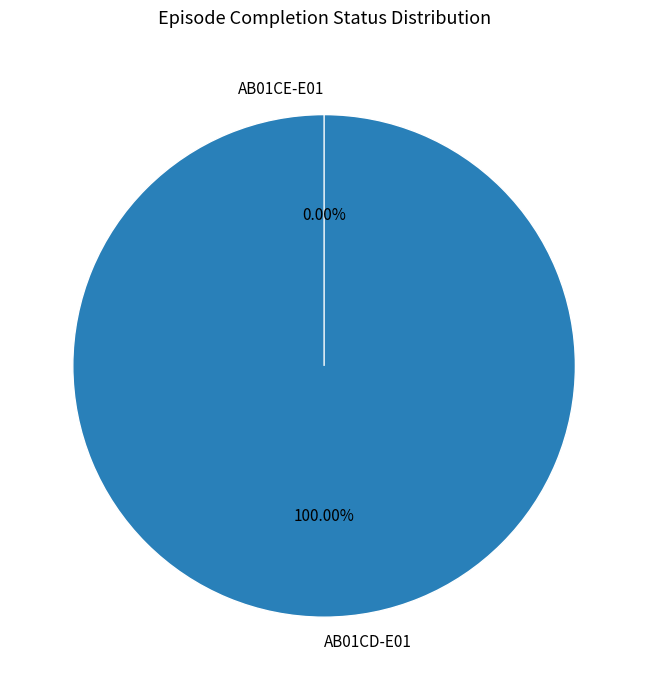

To the nearest percent, what is the combined percentage of AB01CE-E01 and AB01CD-E01?

100%